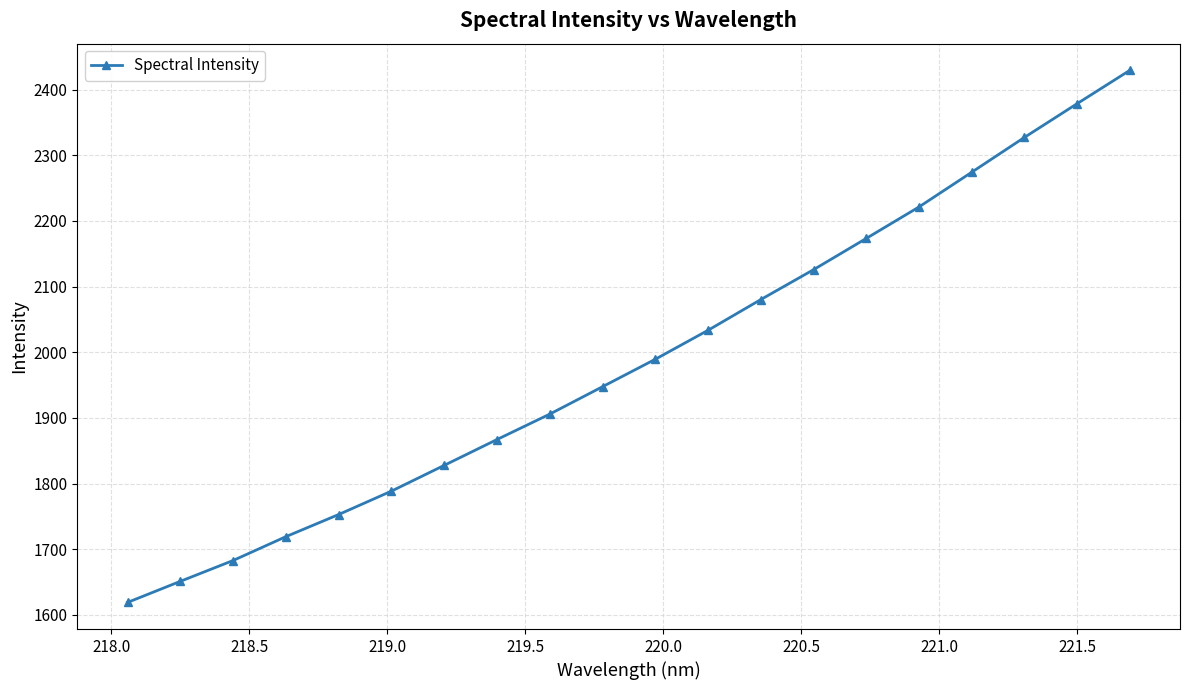

How many lines are shown in the chart?

1